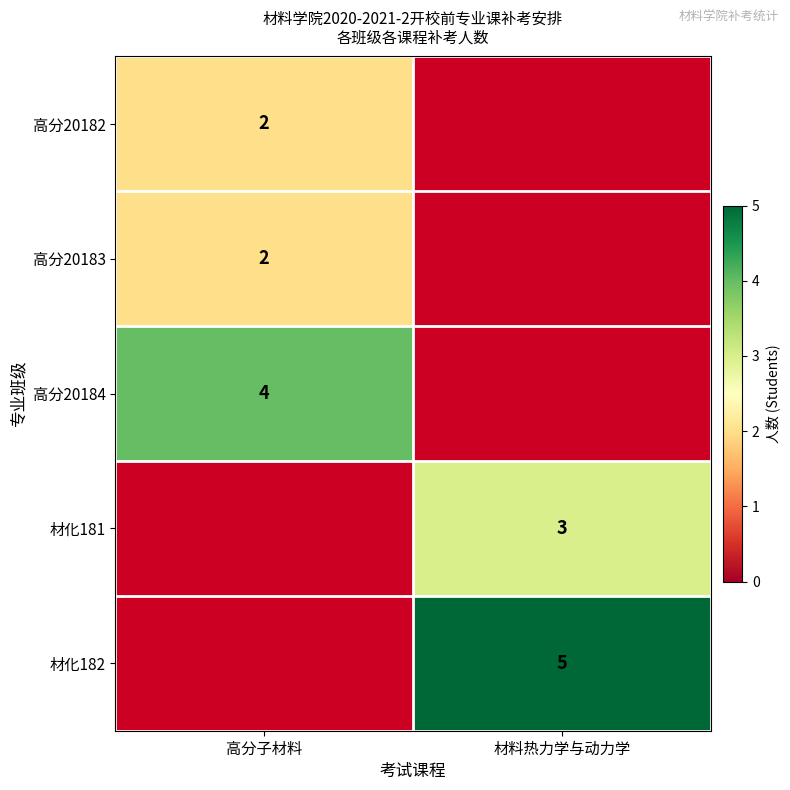

Between 高分子材料 and 材料热力学与动力学, which is larger?

材料热力学与动力学